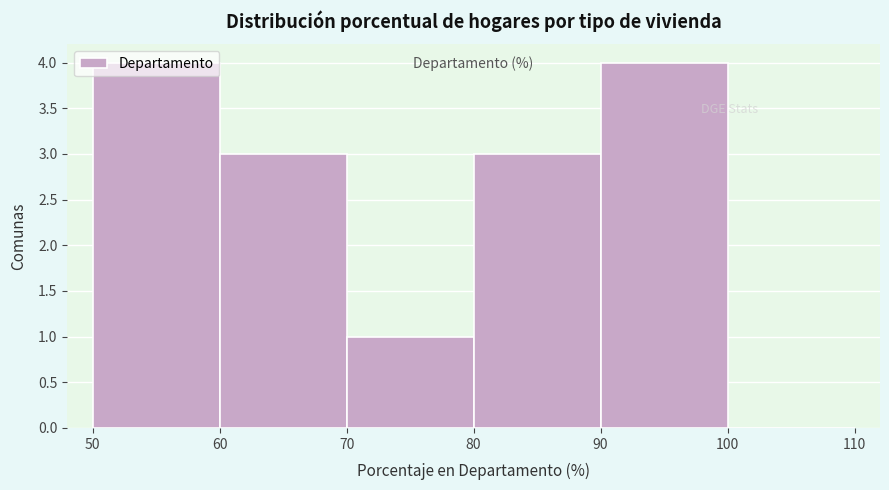

What is the height of the bar covering 90 to 100 on the x-axis? The values are not printed on the chart, so give them approximately, as read against the axis.

4